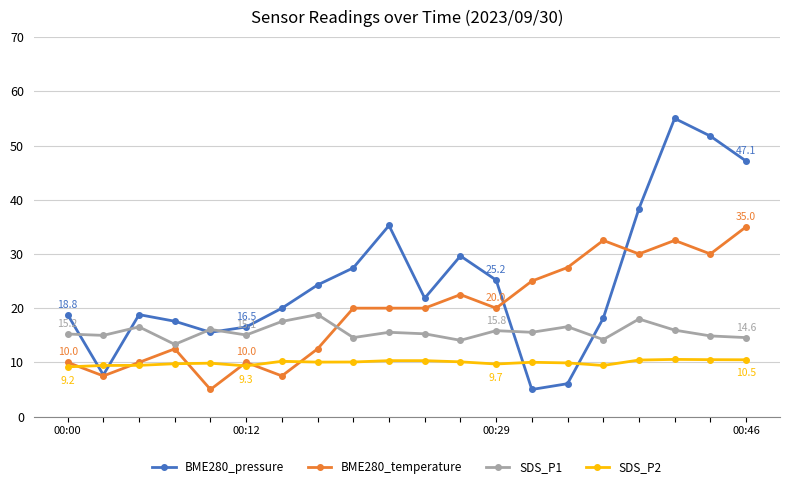

True or false: SDS_P2 and SDS_P1 intersect in this chart.

False